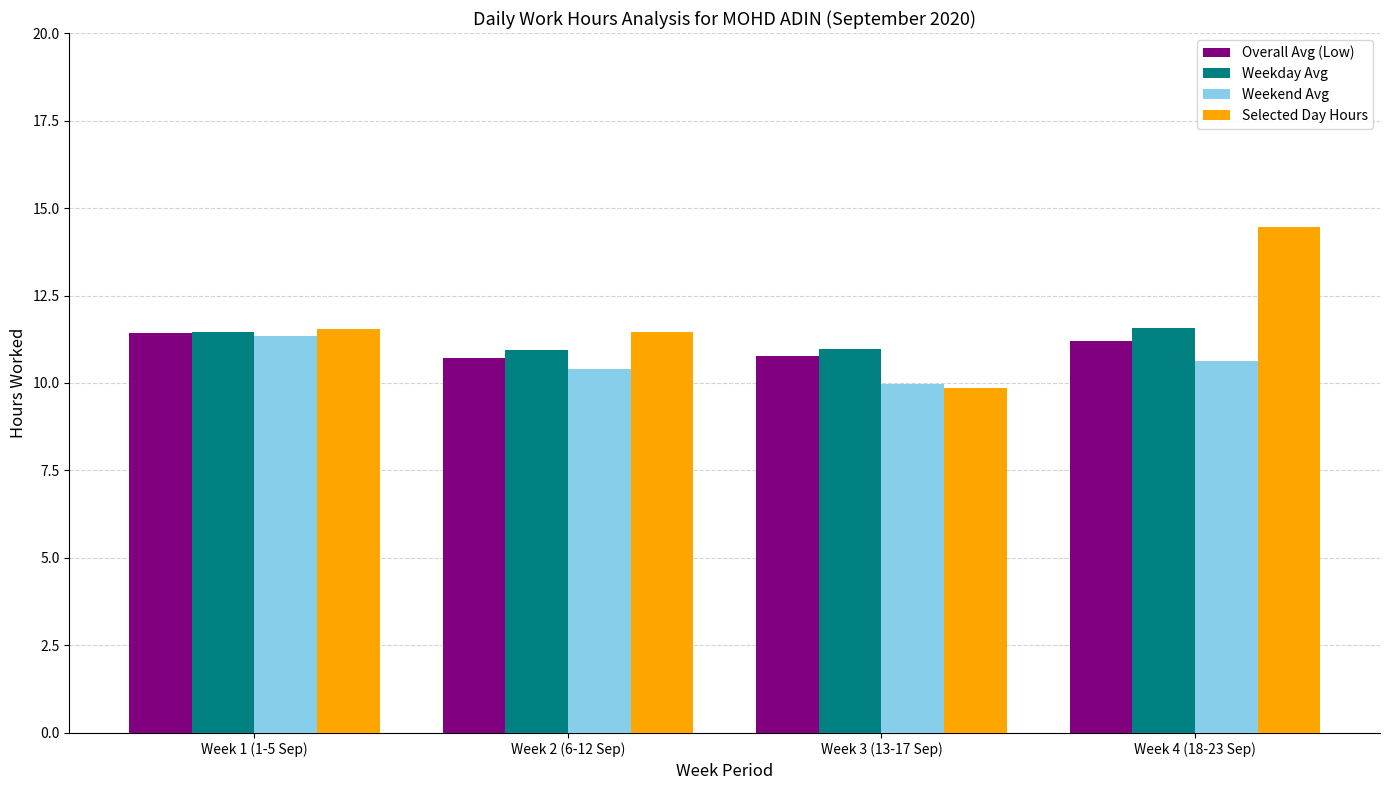

What is the minimum value for Weekday Avg?

10.9